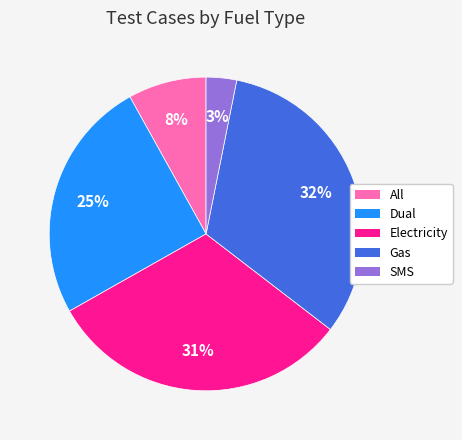

Which has a higher value, Dual or Electricity?

Electricity